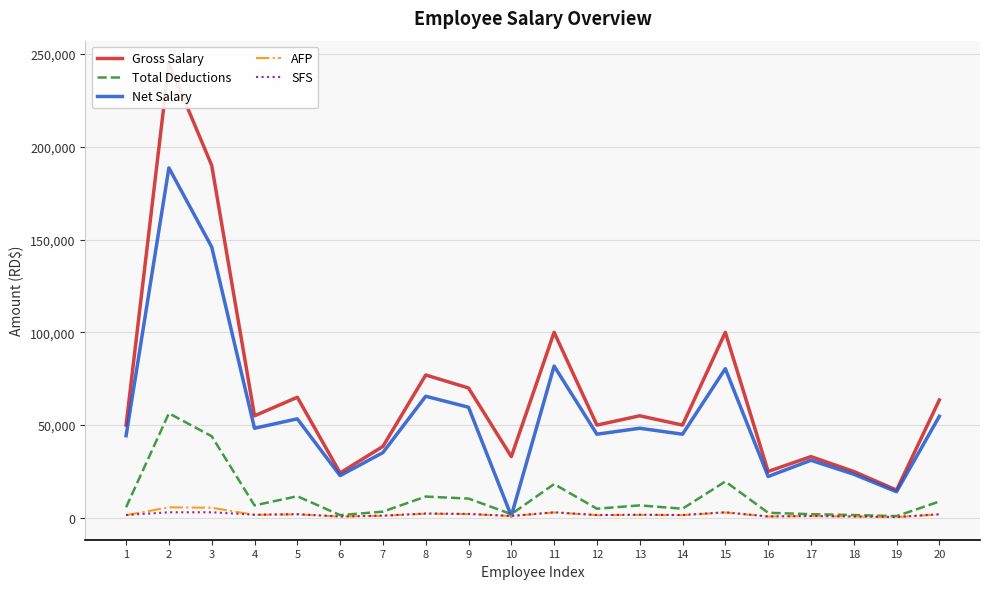

What is the difference between the highest and lowest values at 14?

48565.0